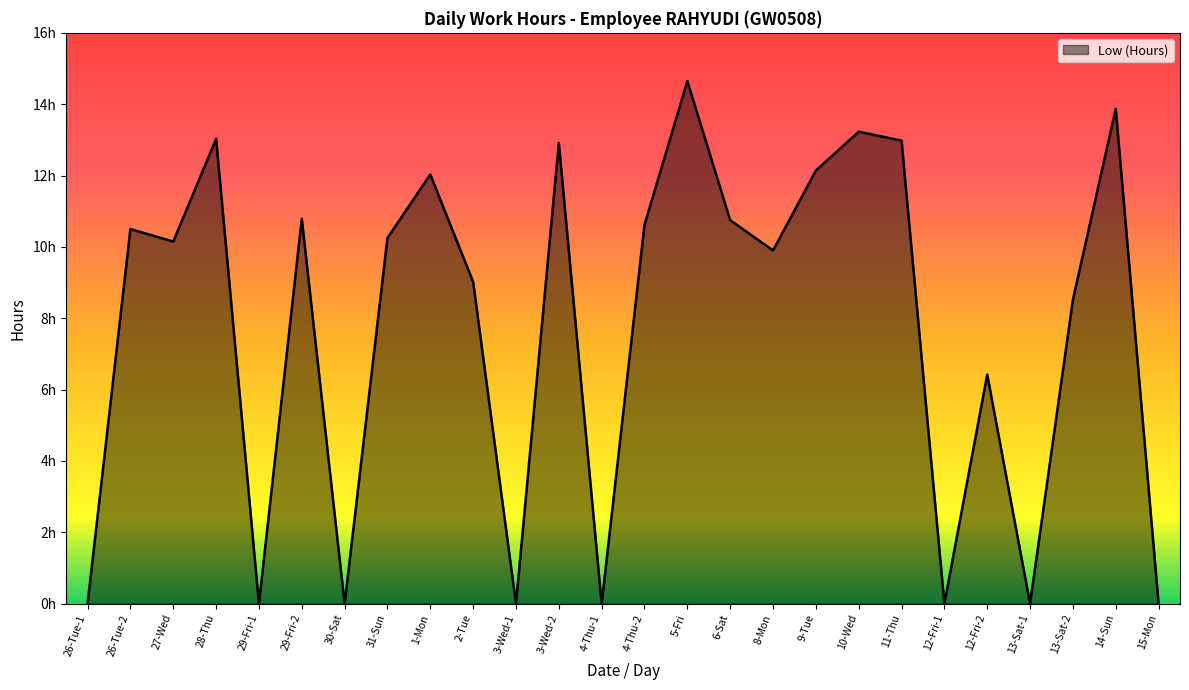

Reading right to left, extract all data points from this chart.

0.0	13.9	8.5	0.0	6.4	0.0	13.0	13.2	12.1	9.9	10.8	14.7	10.6	0.0	12.9	0.0	9.0	12.0	10.2	0.0	10.8	0.0	13.0	10.2	10.5	0.0